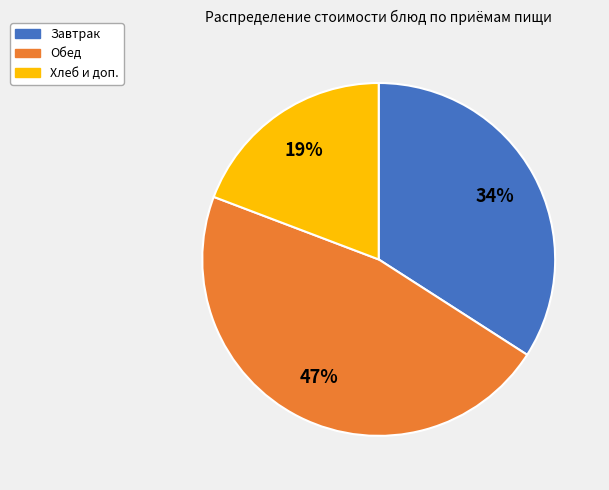

To the nearest percent, what is the average slice percentage?

33%